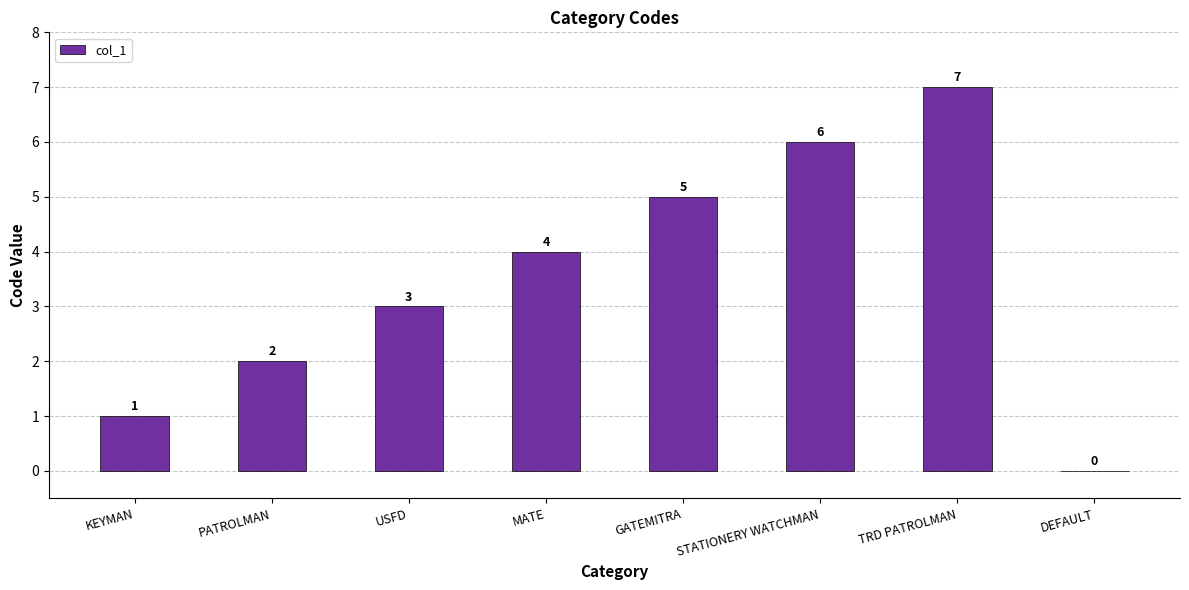

The chart shows a value of 8 at GATEMITRA. True or false?

False